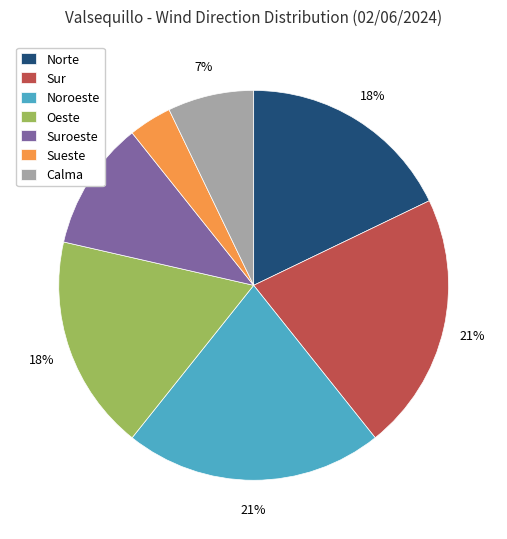

How many segments does this pie chart have?

7